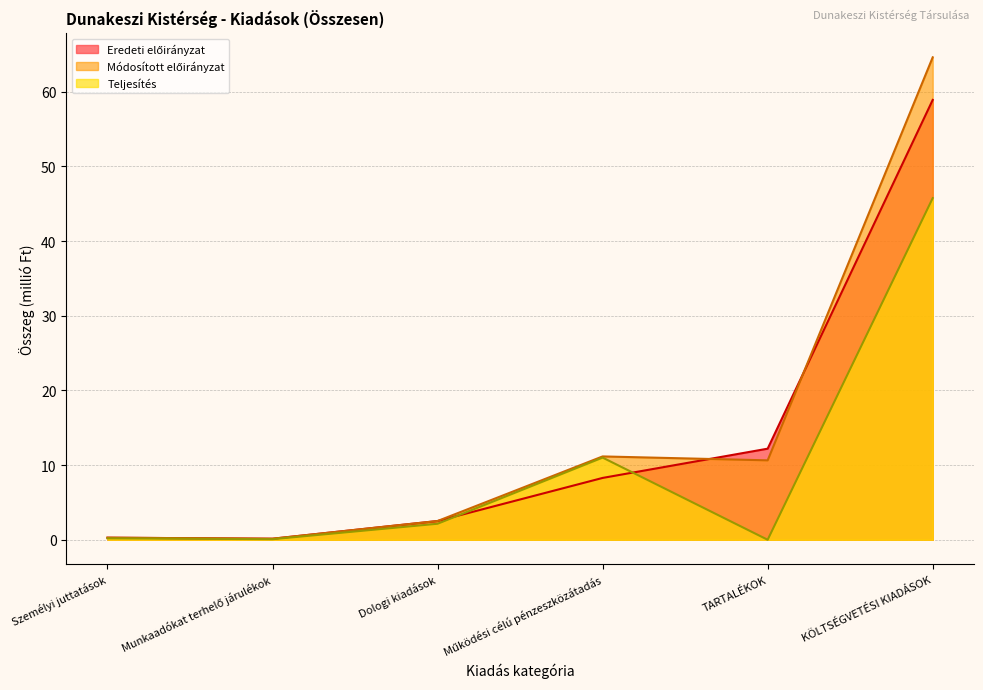

What is the value of the Teljesítés point at the 2nd from the left?

0.1